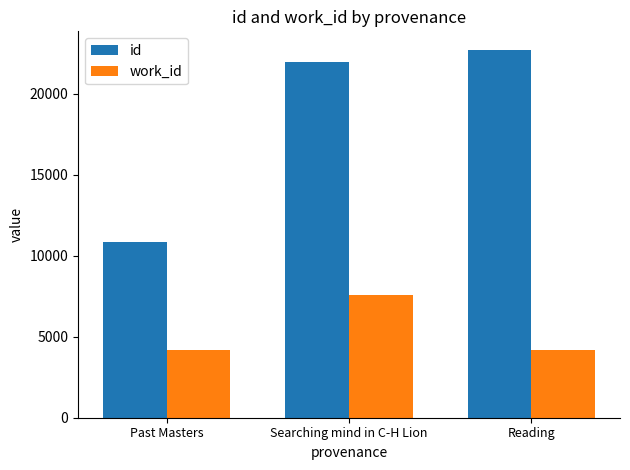

Is the value of work_id at Past Masters greater than the value of id at Past Masters?

No